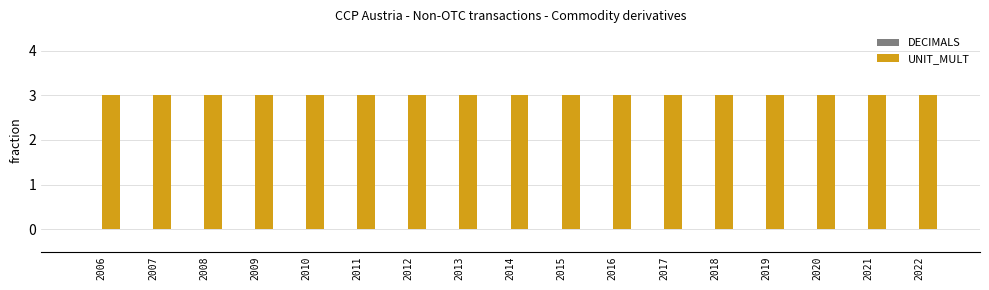

Reading left to right, transcribe all the data shown in this chart.

DECIMALS: 0	0	0	0	0	0	0	0	0	0	0	0	0	0	0	0	0
UNIT_MULT: 3	3	3	3	3	3	3	3	3	3	3	3	3	3	3	3	3